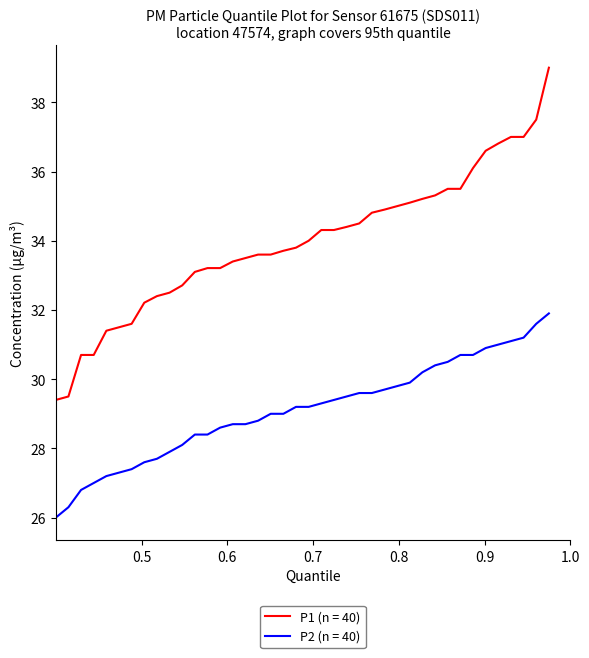

Rank the series by their average value, from highest to lowest.

P1 (n = 40), P2 (n = 40)